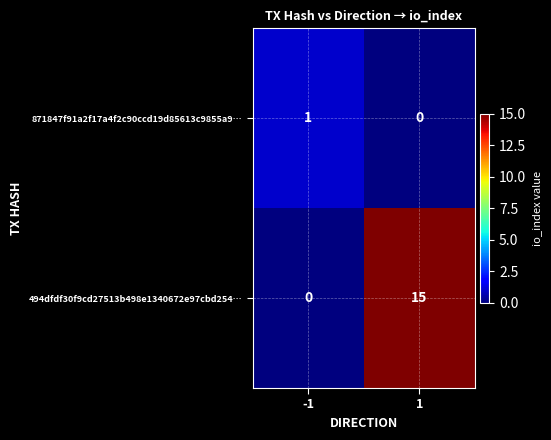

What is the maximum value shown in the chart?

15